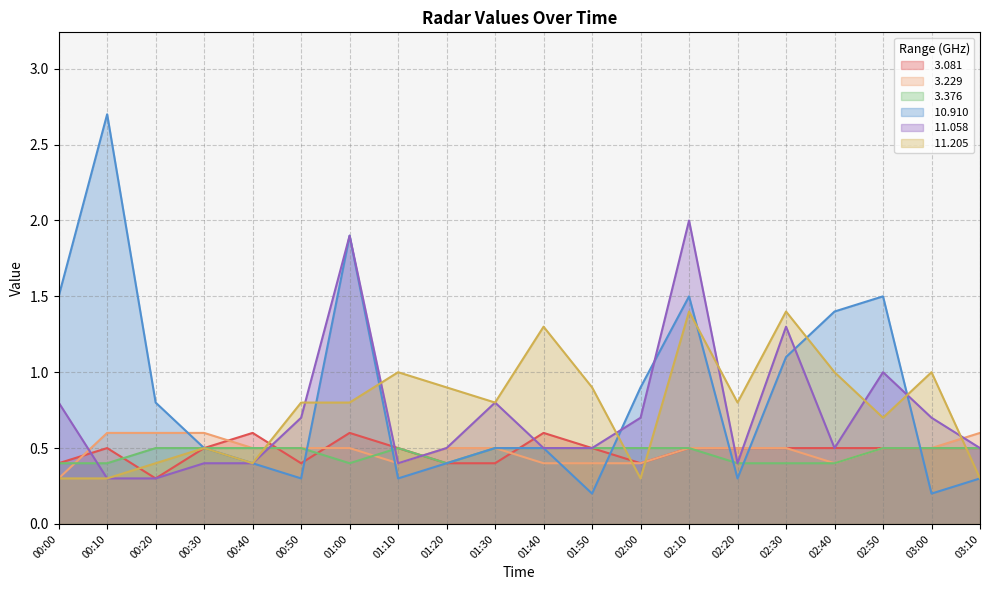

What position from the right is 02:40?

4